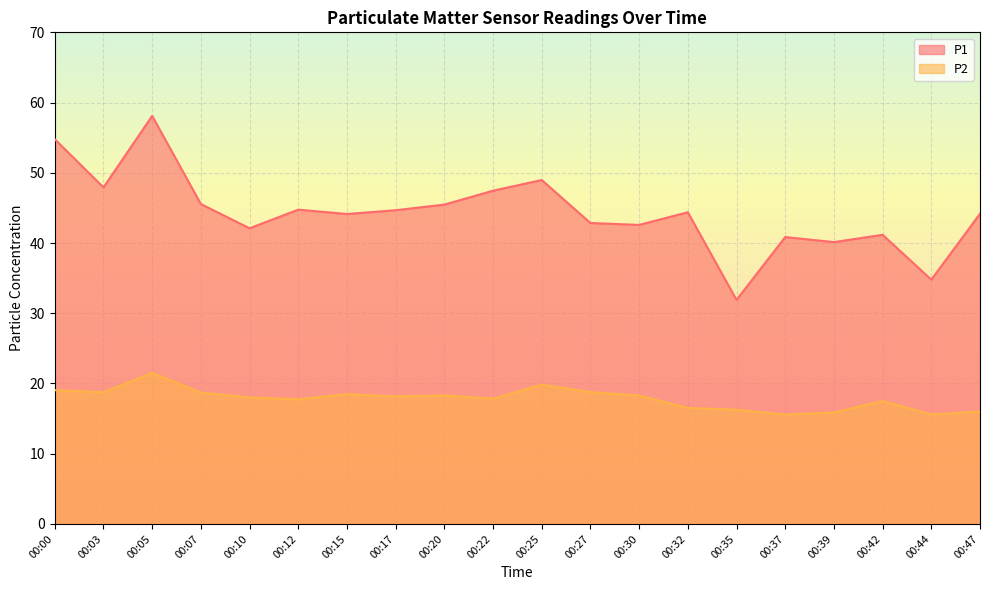

Rank the series by their average value, from lowest to highest.

P2, P1